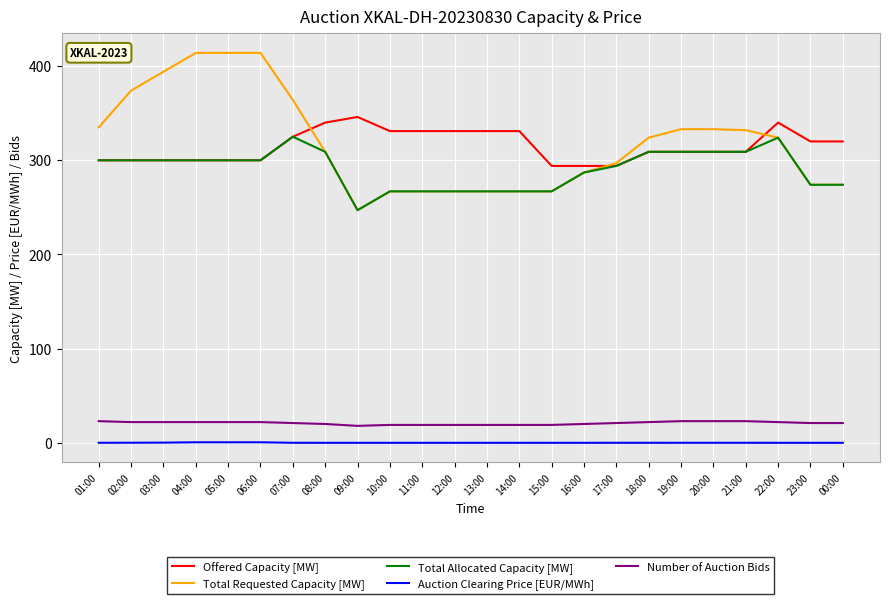

Is the value of Total Allocated Capacity [MW] at 02:00 greater than the value of Total Requested Capacity [MW] at 07:00?

No